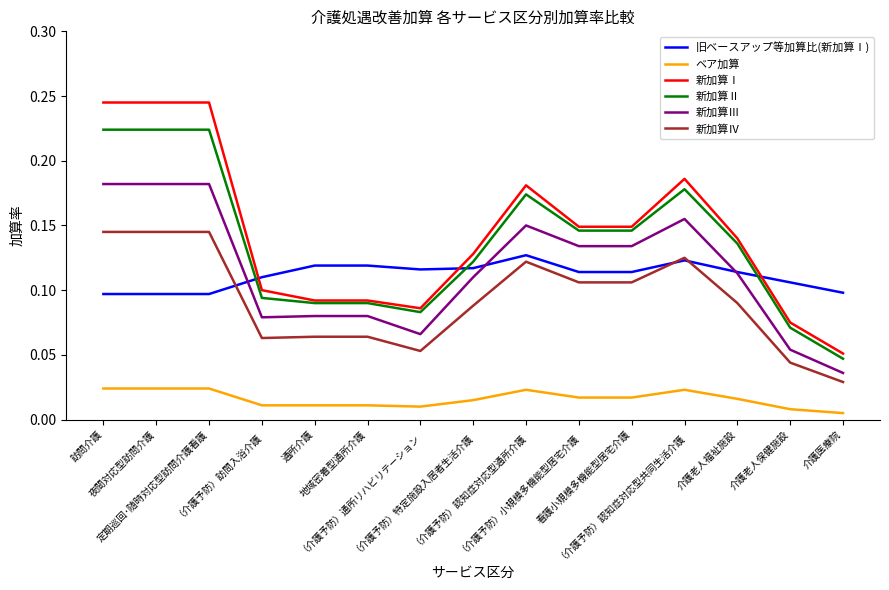

True or false: 新加算Ⅲ and 新加算Ⅰ intersect in this chart.

False